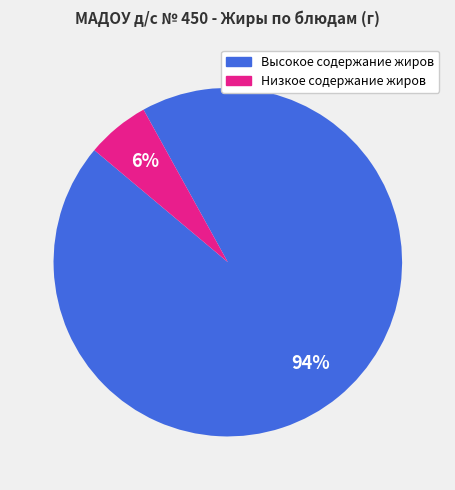

How many slices are in this pie chart?

2